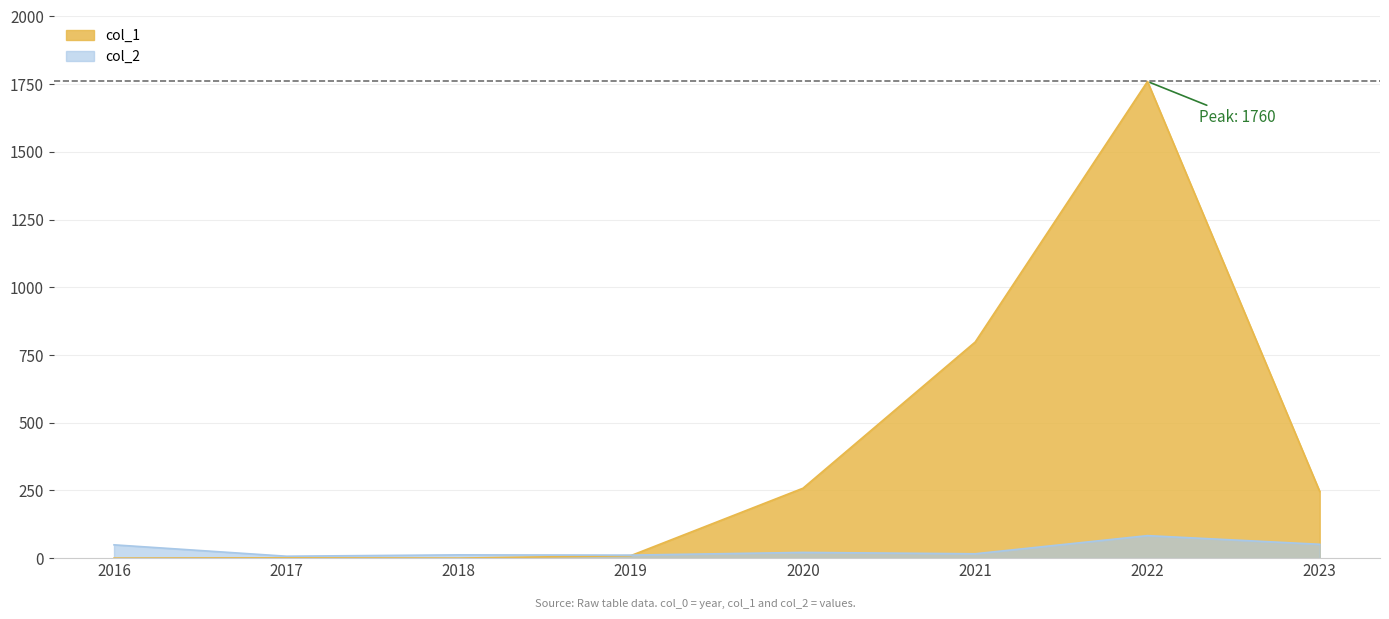

Where is the first local maximum for col_1?

2017